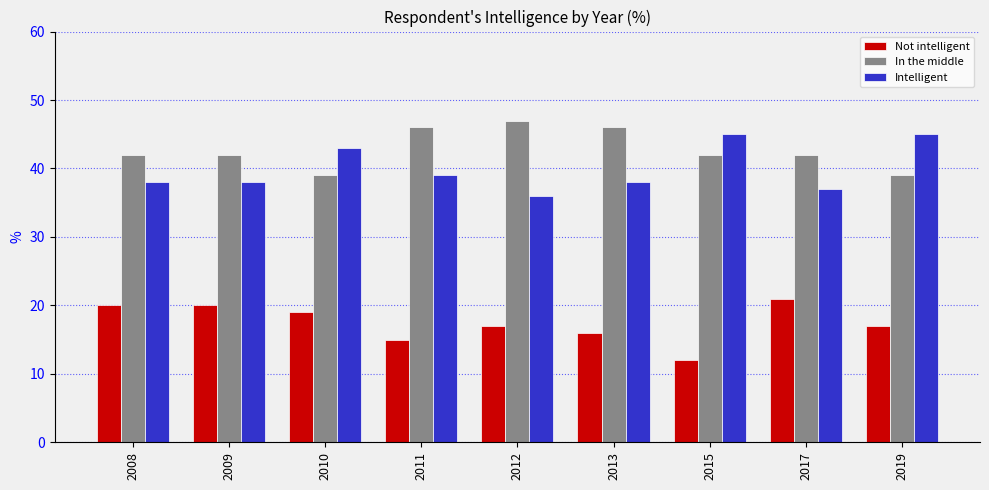

Which category has the highest value across all series?

2012